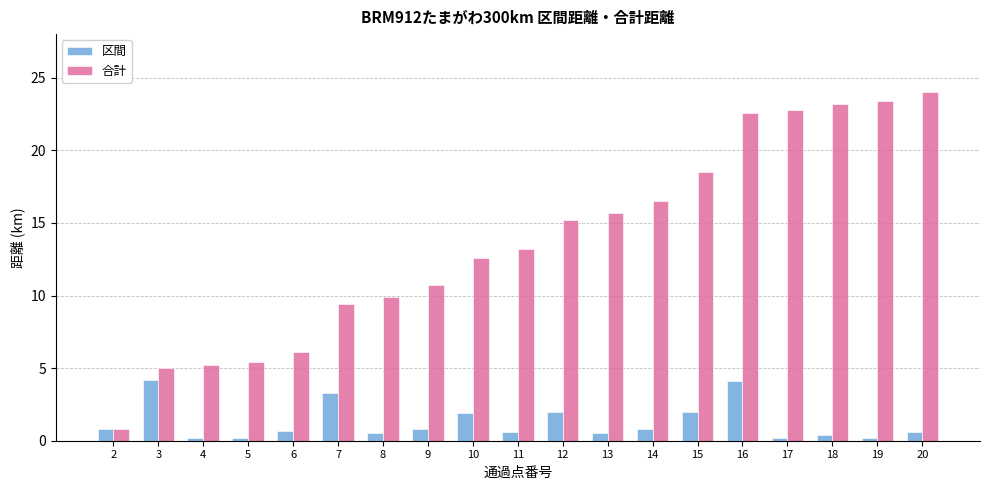

What are all the series names shown in the legend?

区間, 合計